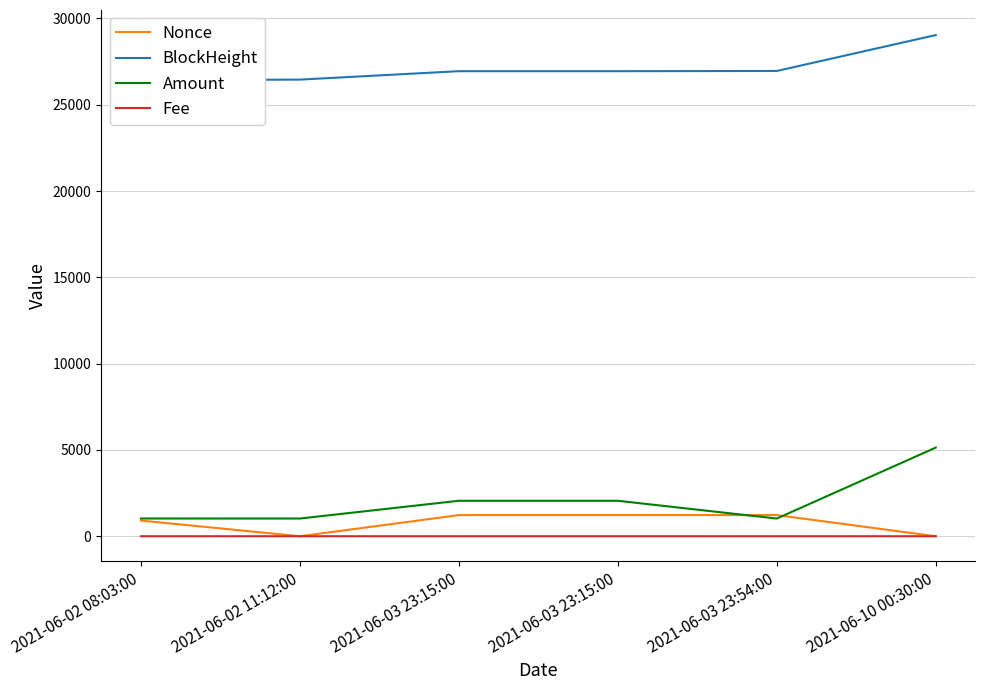

Read the Nonce value at 2021-06-02 08:03:00.

910.0